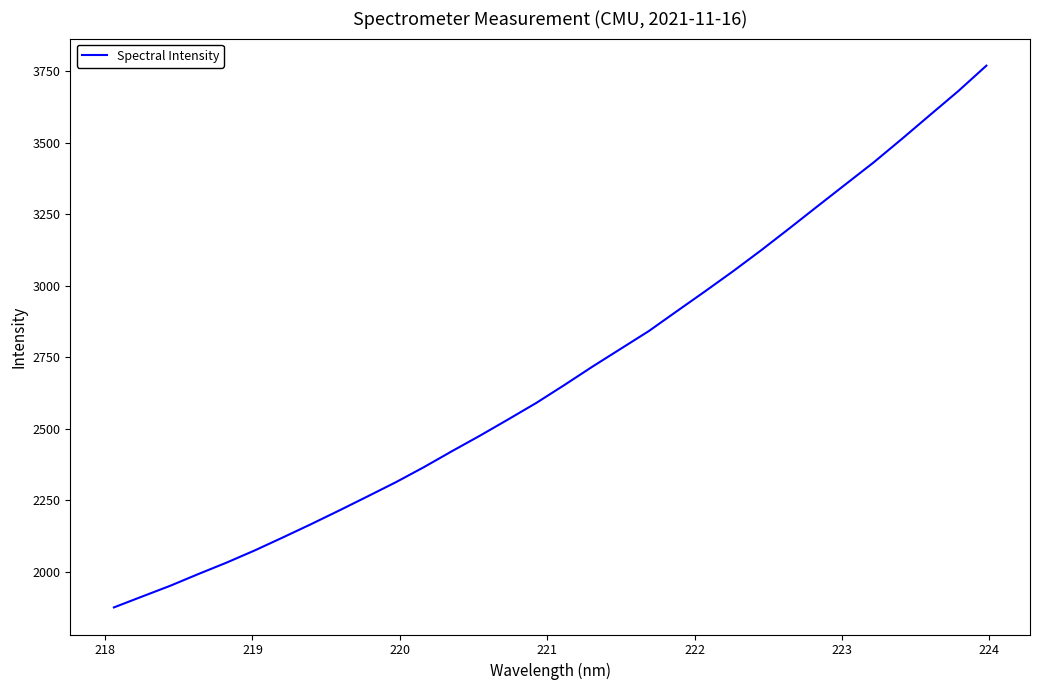

What is the difference between the maximum and minimum values?

1895.3